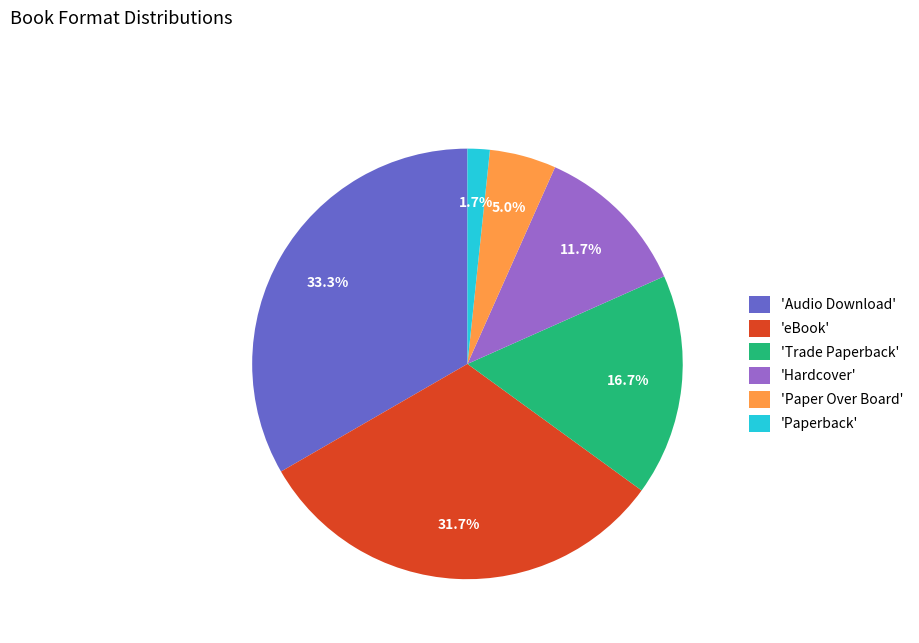

Which slice is the largest?

'Audio Download'